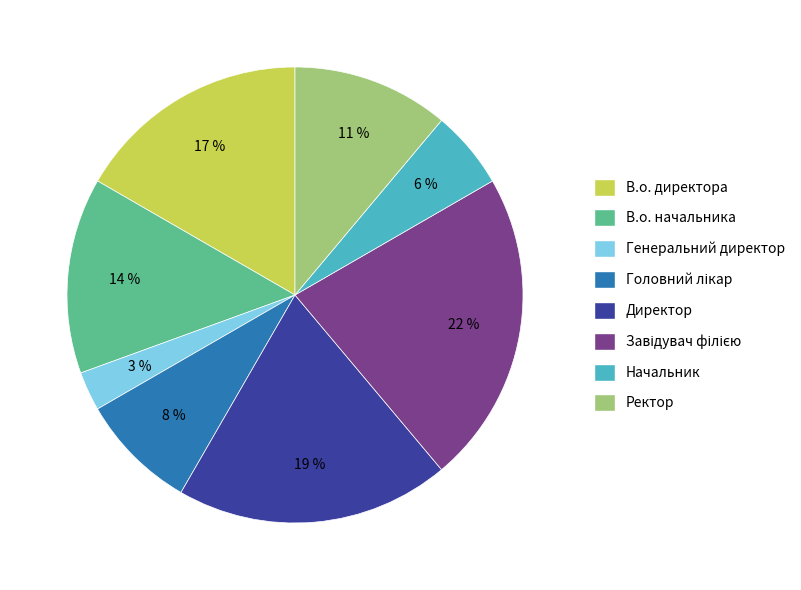

Between В.о. начальника and Ректор, which is larger?

В.о. начальника